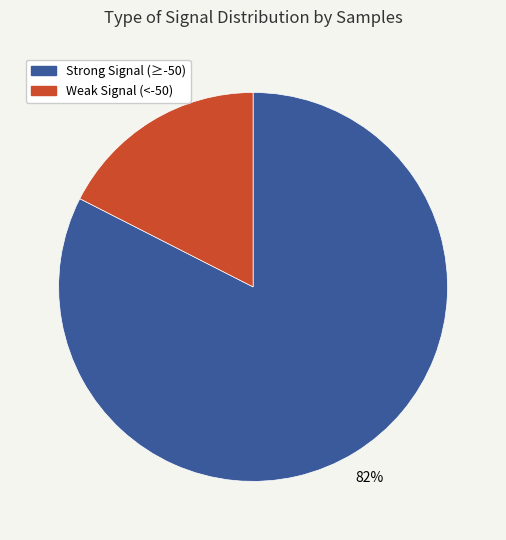

Is there a majority slice in this chart?

Yes